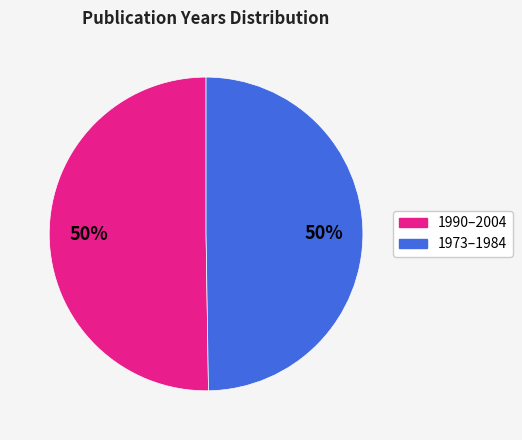

To the nearest percent, what is the average slice percentage?

50%